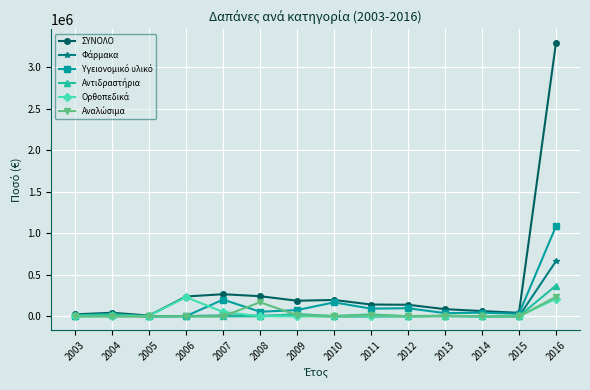

True or false: ΣΥΝΟΛΟ has more than 0 interior local peaks.

True